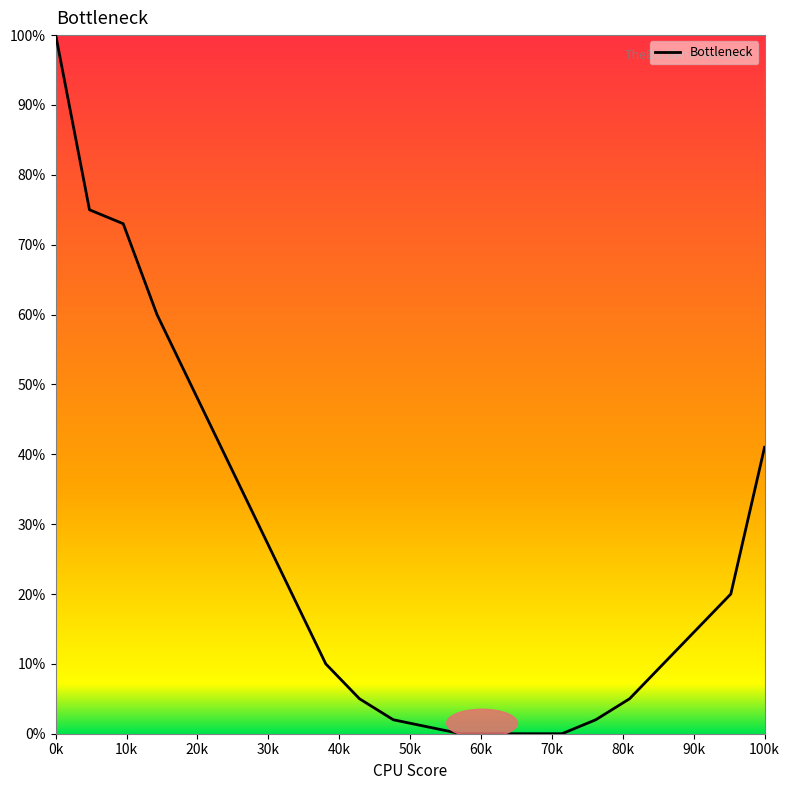

What is the difference between the maximum and minimum values?

100